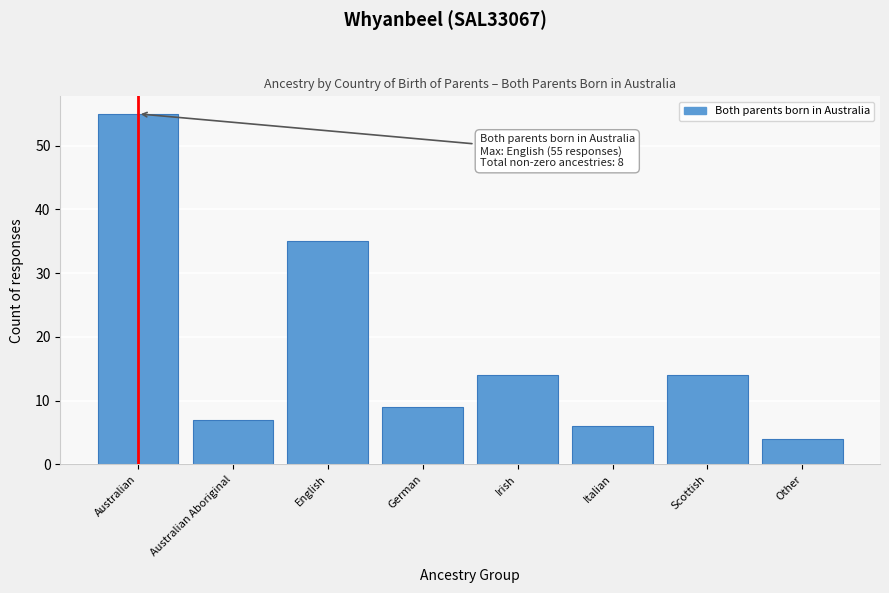

Reading left to right, list all the values displayed in this chart.

Australian=55	Australian Aboriginal=7	English=35	German=9	Irish=14	Italian=6	Scottish=14	Other=4